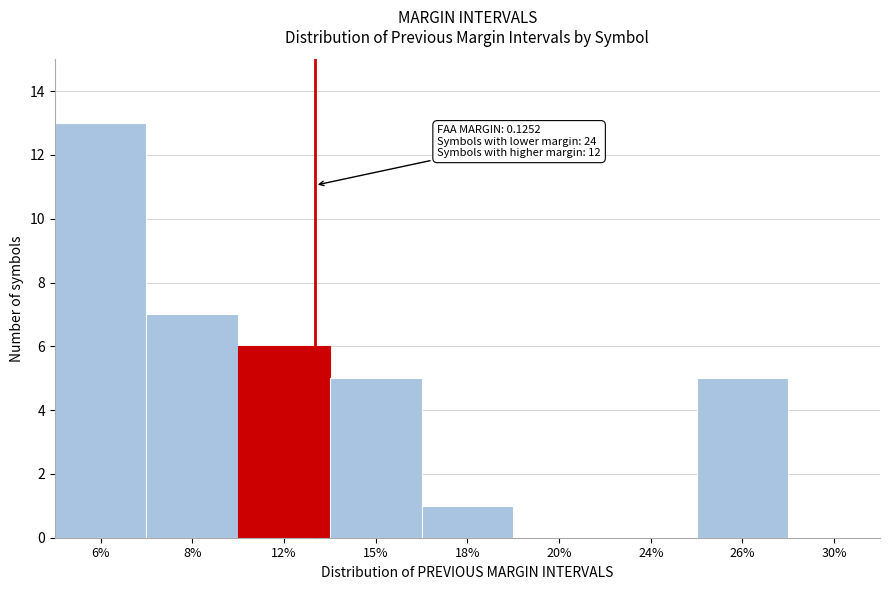

Reading right to left, list all the values displayed in this chart.

30%=0	26%=5	24%=0	20%=0	18%=1	15%=5	12%=6	8%=7	6%=13